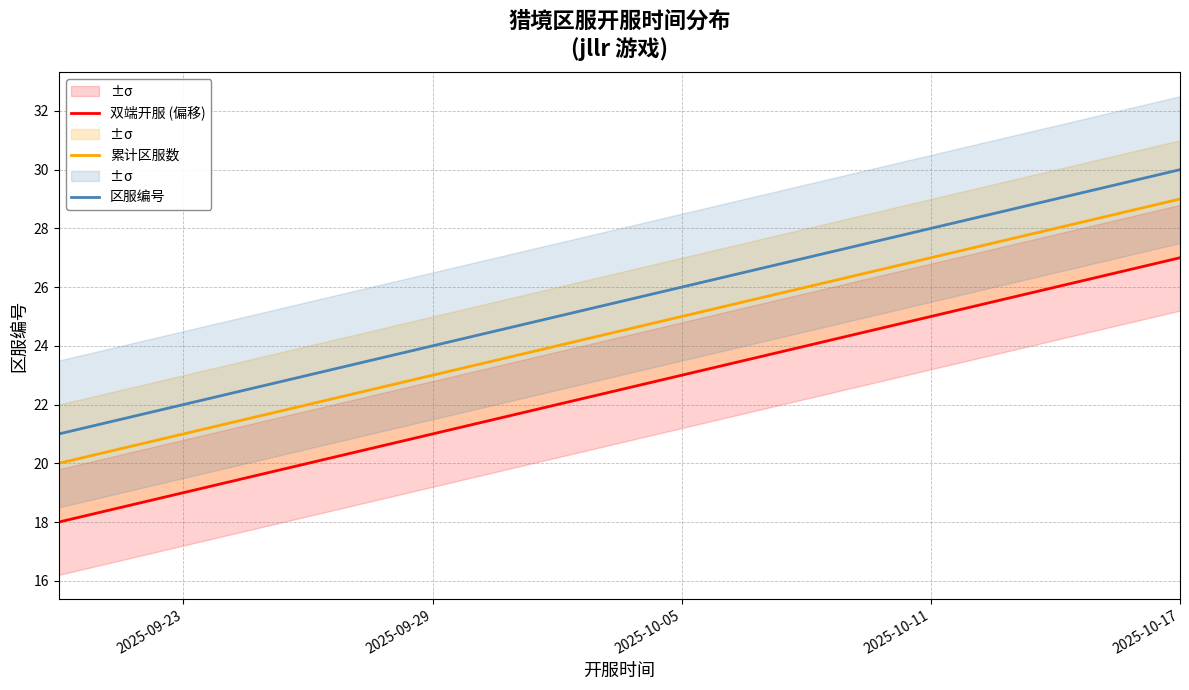

List the series in order of their overall mean, highest first.

区服编号, 累计区服数, 双端开服 (偏移)